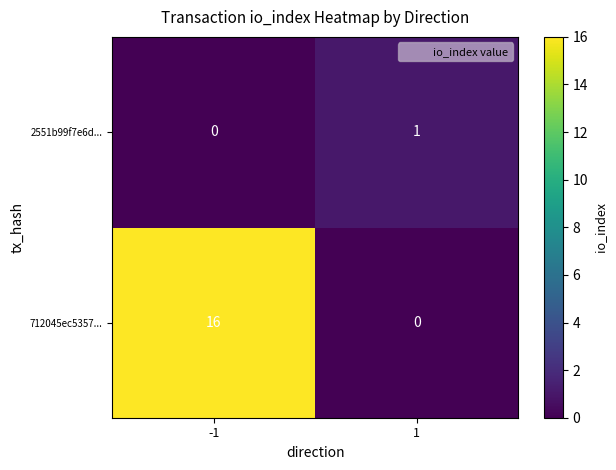

List the labels in order of 712045ec5357... value, smallest first.

1, -1